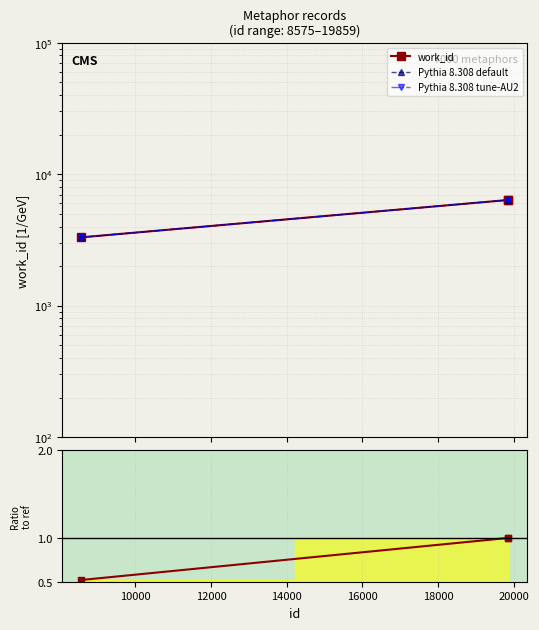

The value of Pythia 8.308 tune-AU2 at 8000 is 5367.9. True or false?

False